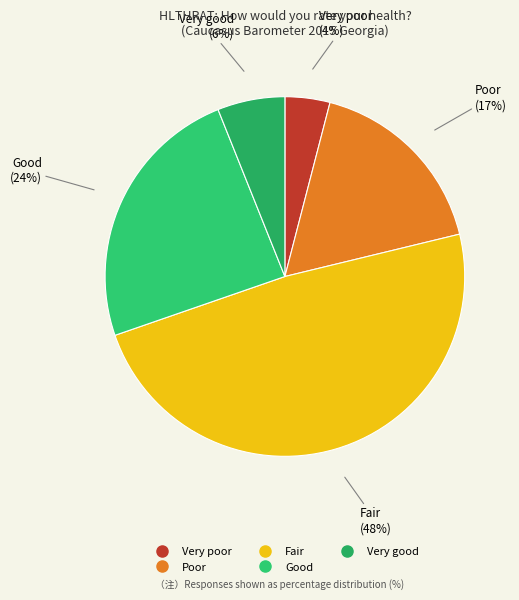

To the nearest percent, what is the difference between the largest and smallest slice percentages?

44%